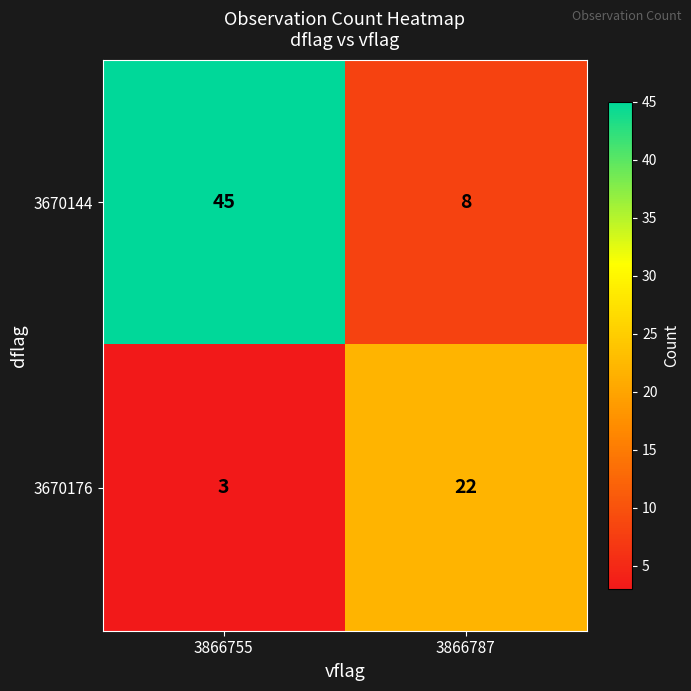

Which label corresponds to the smallest value in the chart?

3866755